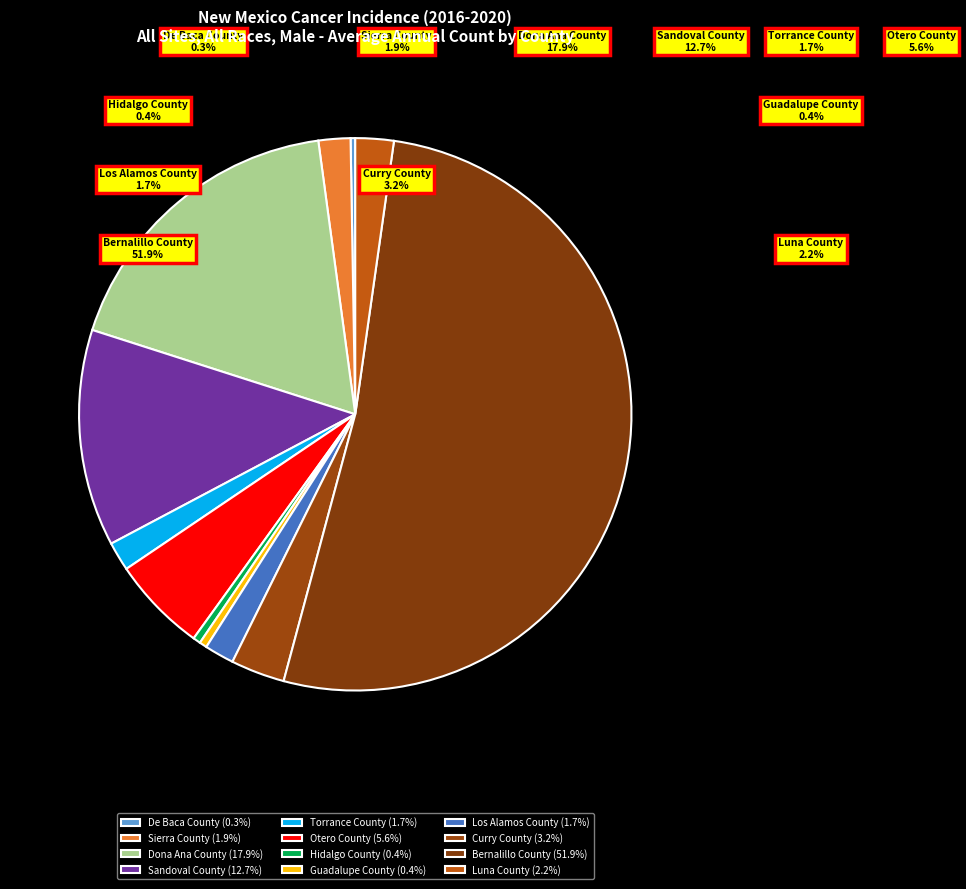

True or false: Los Alamos County accounts for 1% of the total.

False